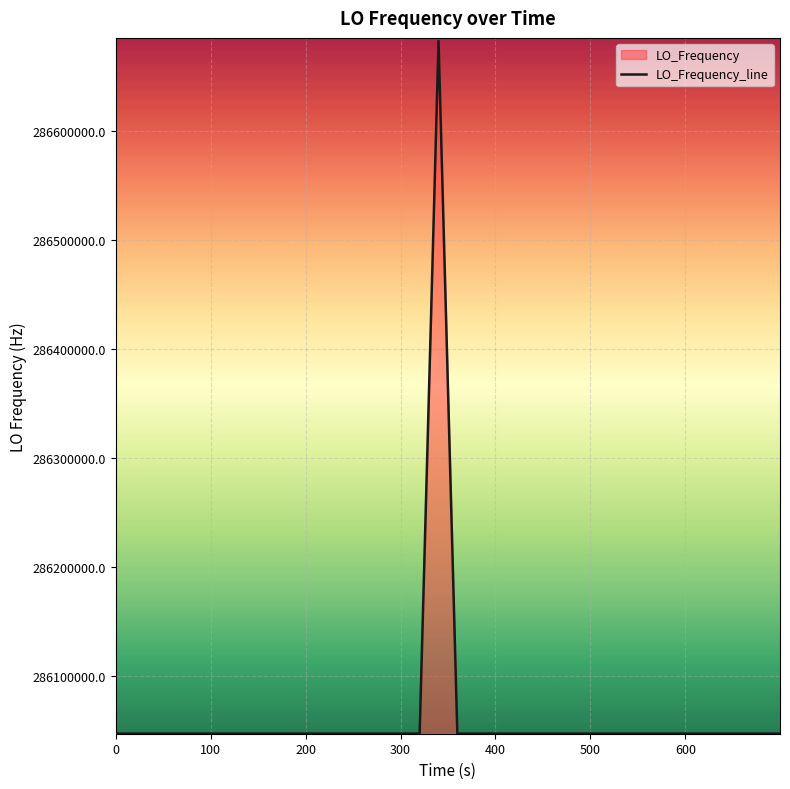

What is the minimum value shown in the chart?

286046998.1